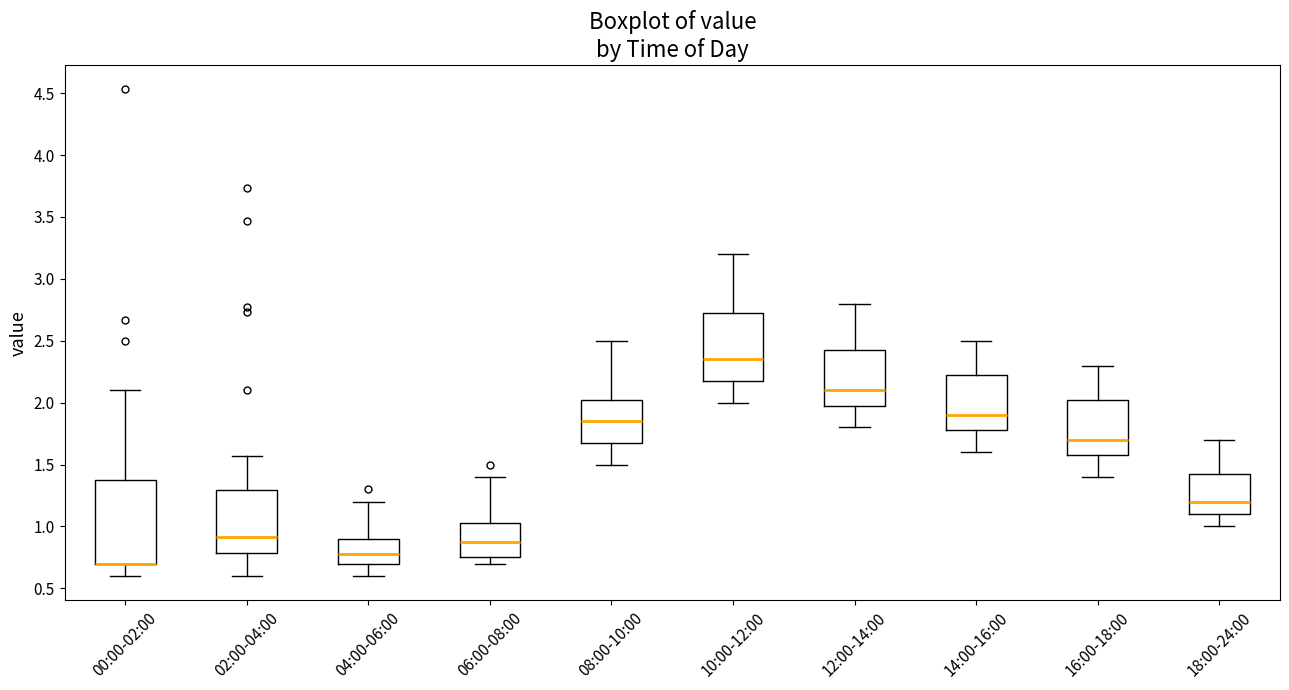

Where does the median line of the box for 08:00-10:00 sit on the y-axis? The values are not printed on the chart, so give them approximately, as read against the axis.

1.85